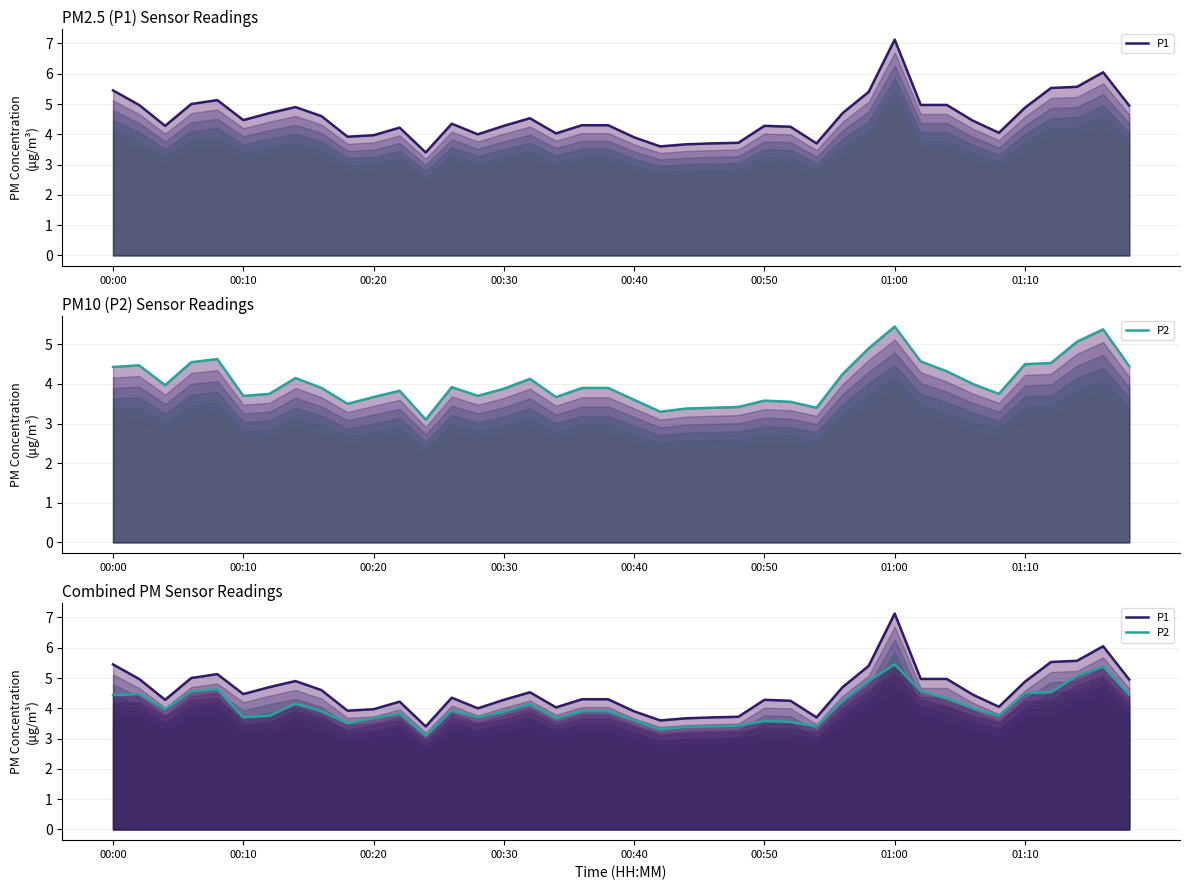

What is the sum of the P1 values at 35 and 28?

9.6